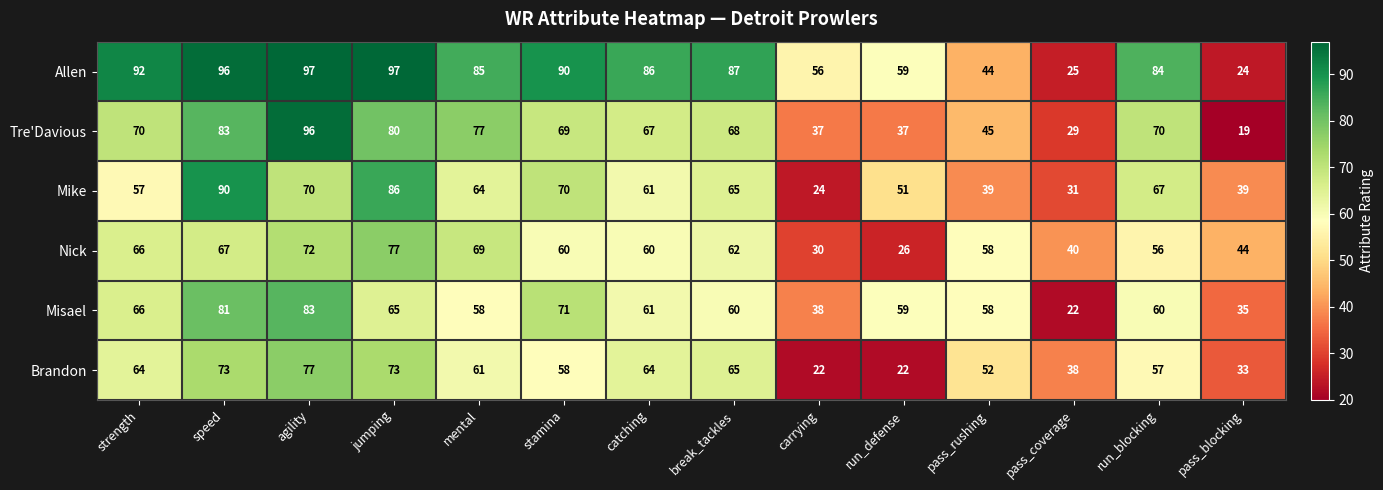

What is the spread (max minus min) of values at run_blocking?

28